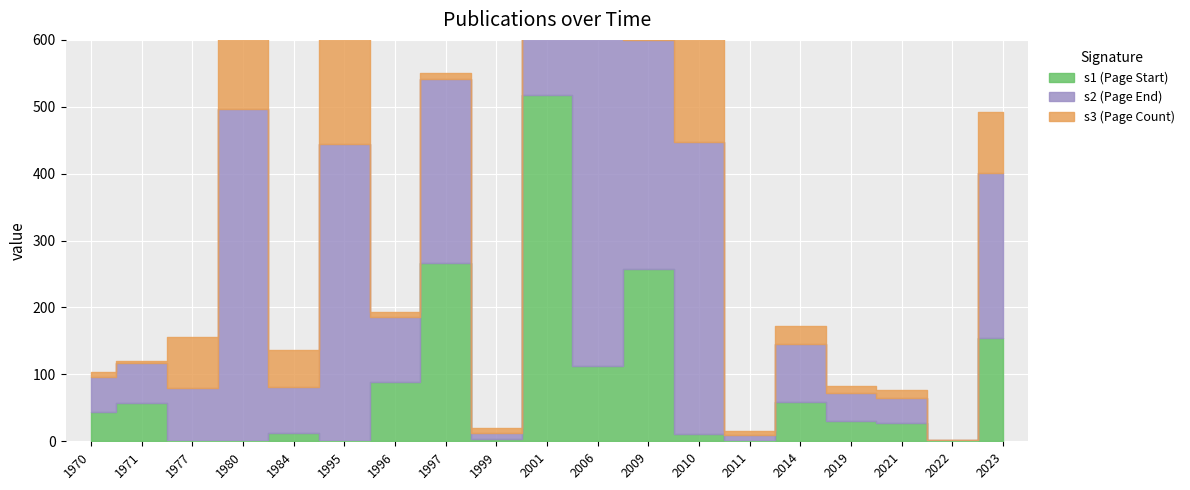

What are all the series names shown in the legend?

s1 (Page Start), s2 (Page End), s3 (Page Count)